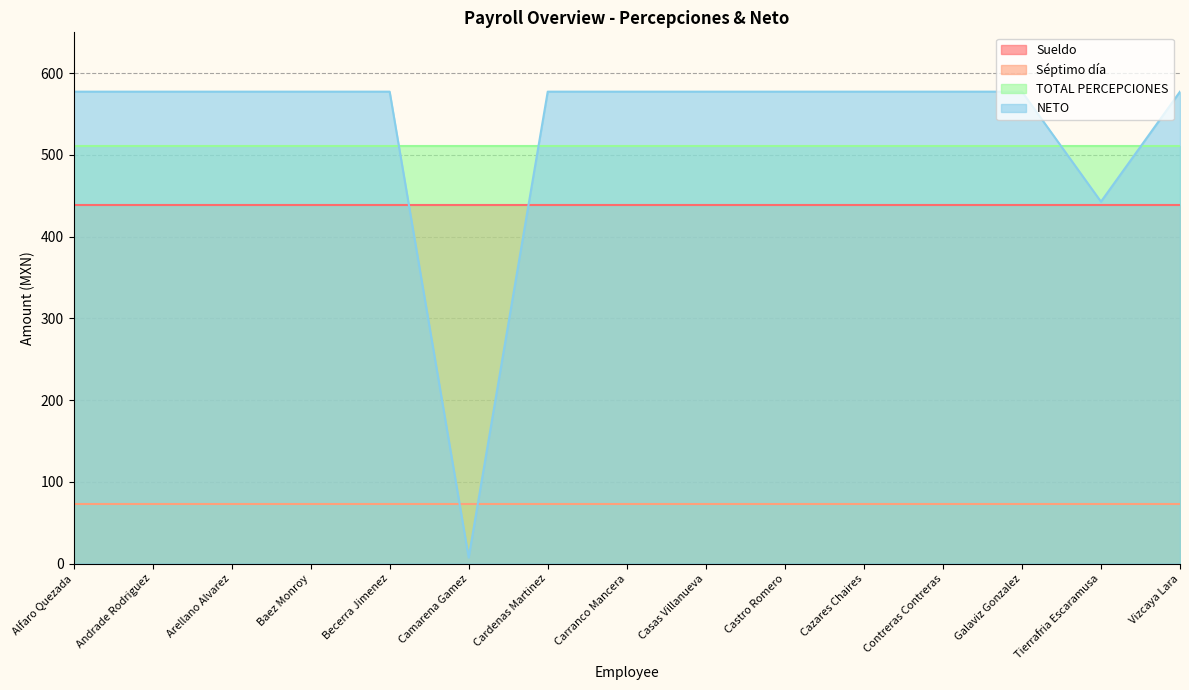

True or false: Séptimo día has more than 0 points higher than both neighbors.

False